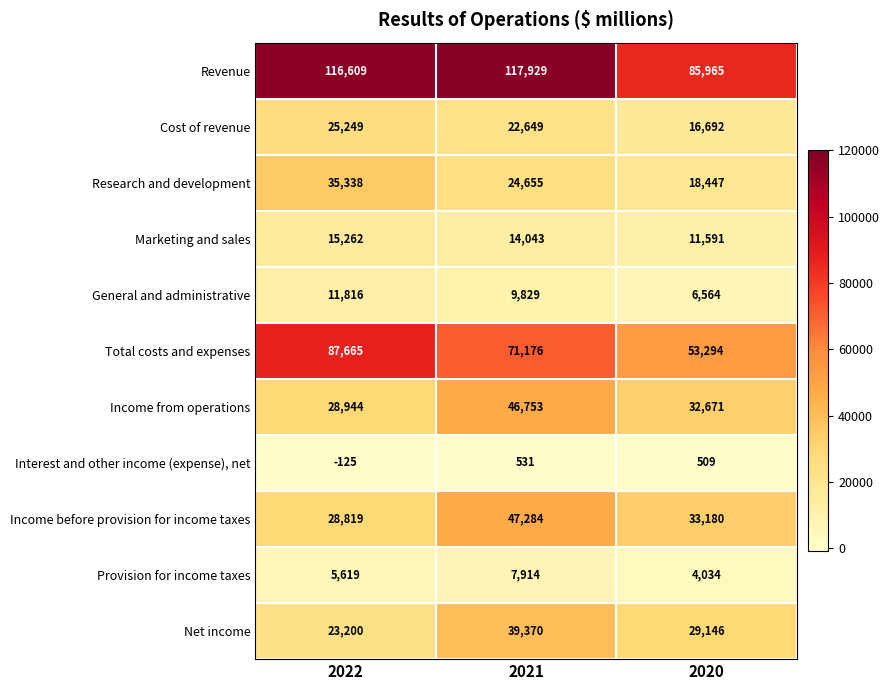

Rank the series at 2022 from highest to lowest value.

Revenue, Total costs and expenses, Research and development, Income from operations, Income before provision for income taxes, Cost of revenue, Net income, Marketing and sales, General and administrative, Provision for income taxes, Interest and other income (expense), net